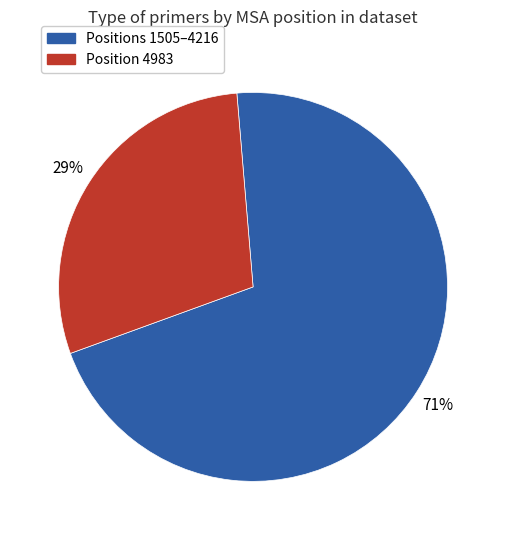

To the nearest percent, what is the difference between the largest and smallest slice percentages?

42%